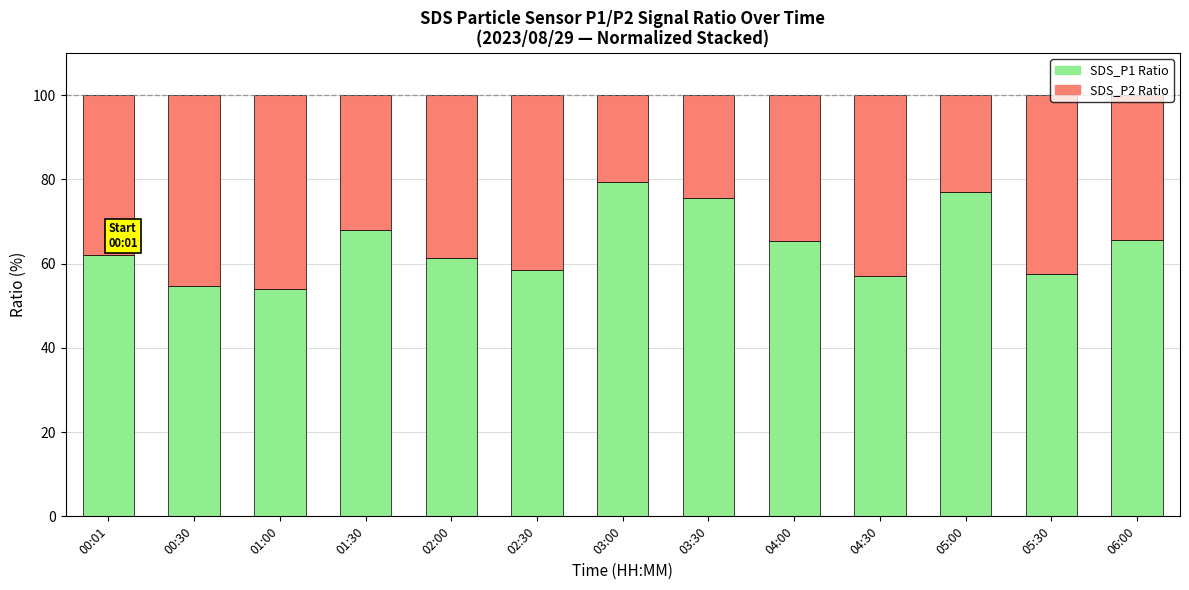

Which category has the highest value in the SDS_P1 Ratio series?

03:00